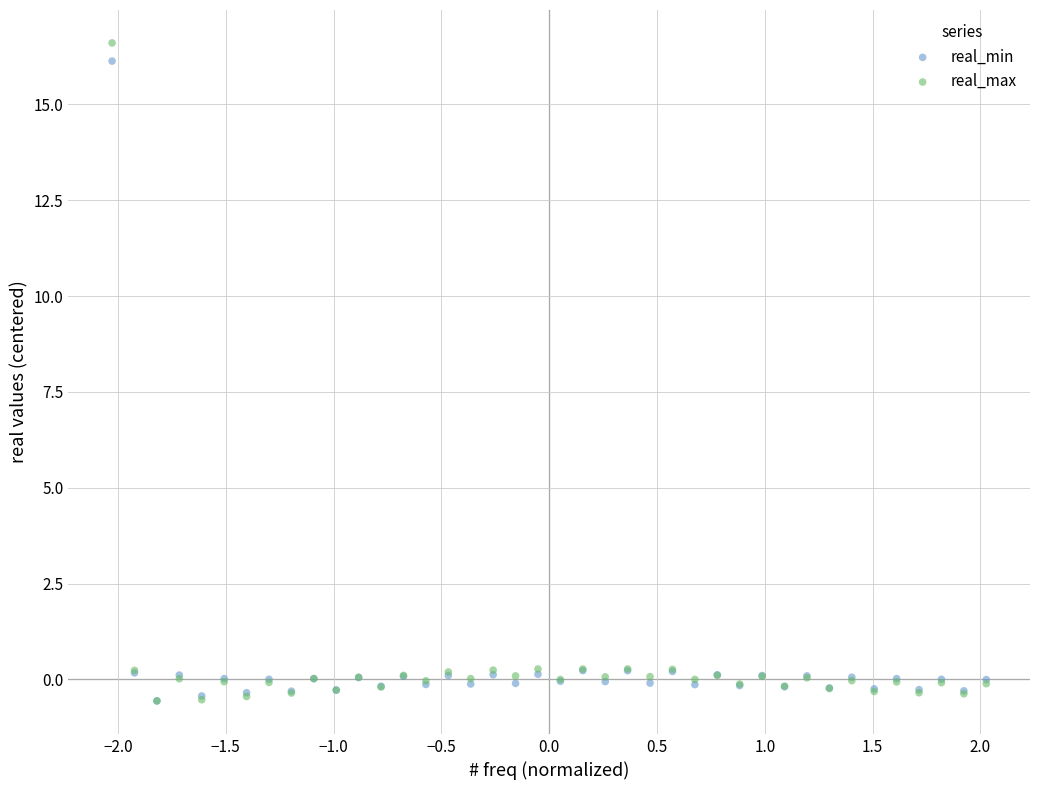

Which series contains the highest Y value?

real_max